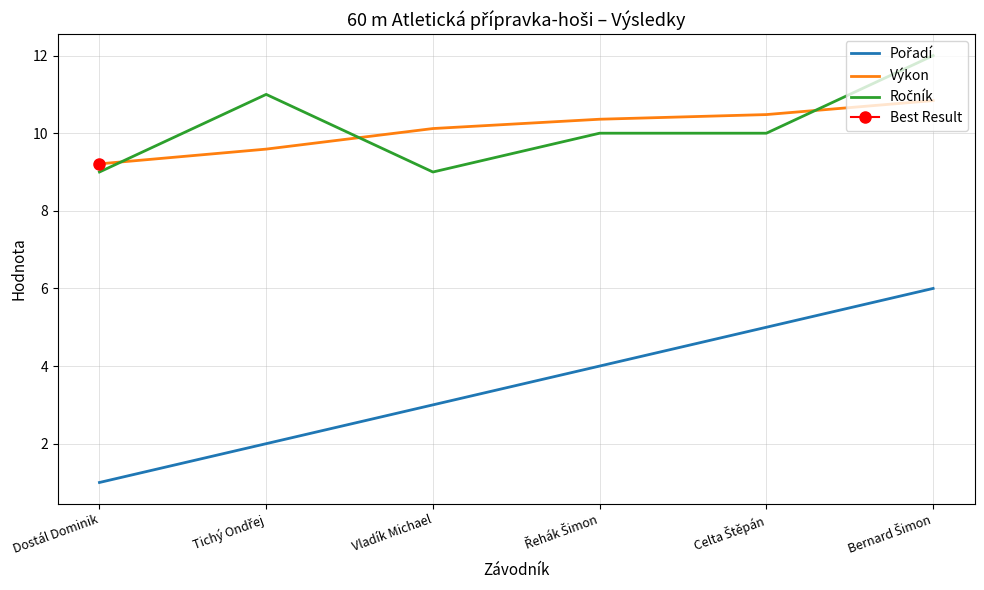

Between Tichý Ondřej and Bernard Šimon, which series saw the biggest shift?

Pořadí